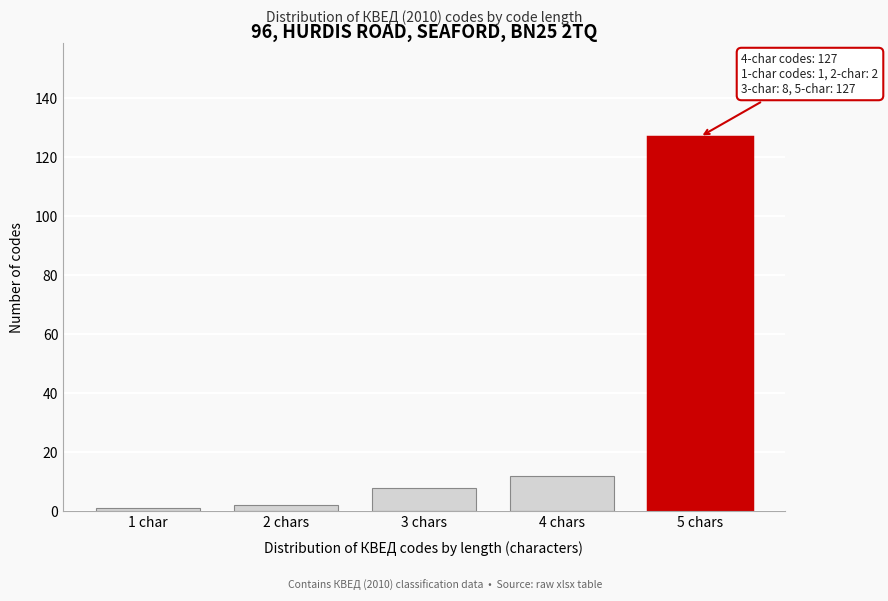

Reading left to right, list all the values displayed in this chart.

1 char=1	2 chars=2	3 chars=8	4 chars=12	5 chars=127